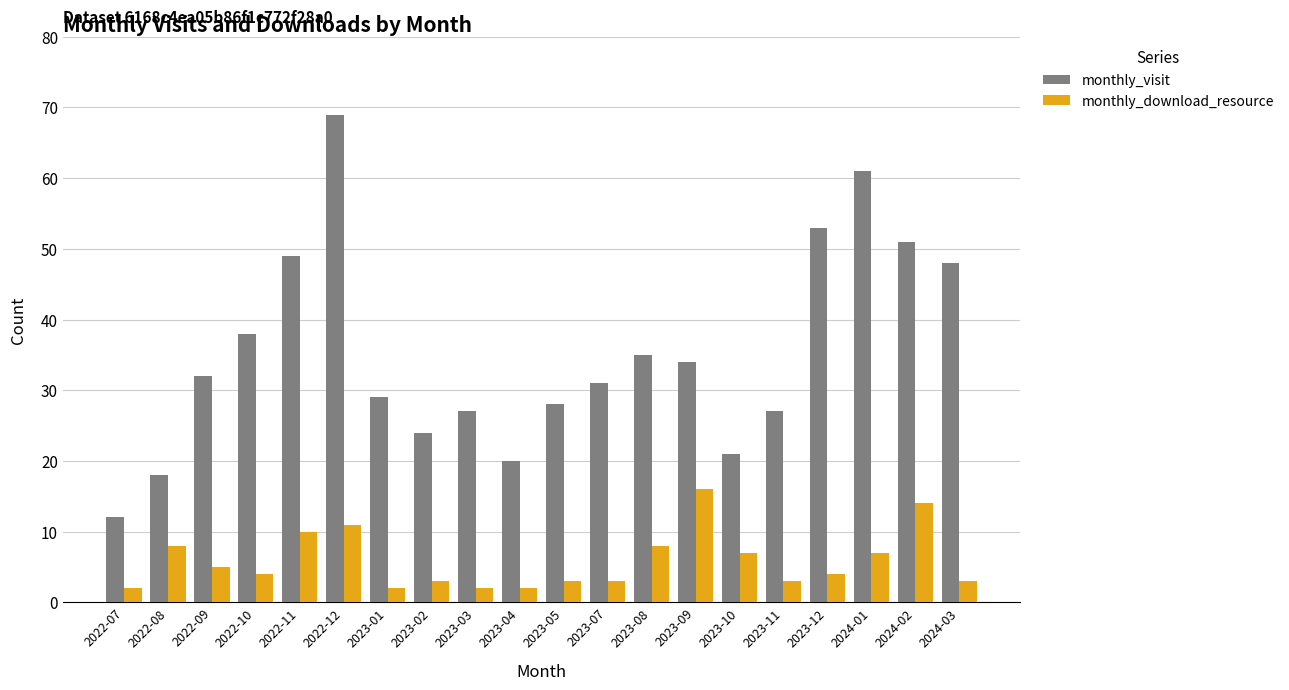

List the series in order of their overall mean, highest first.

monthly_visit, monthly_download_resource